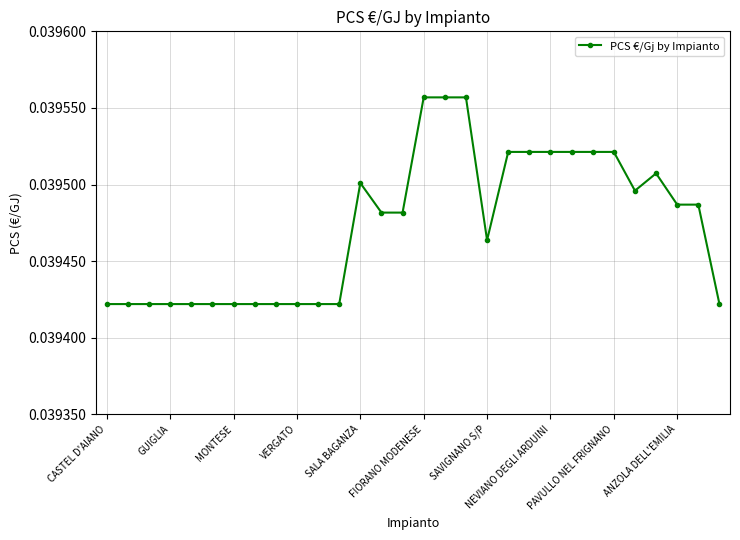

Count the values in the range 0 to 1.

30